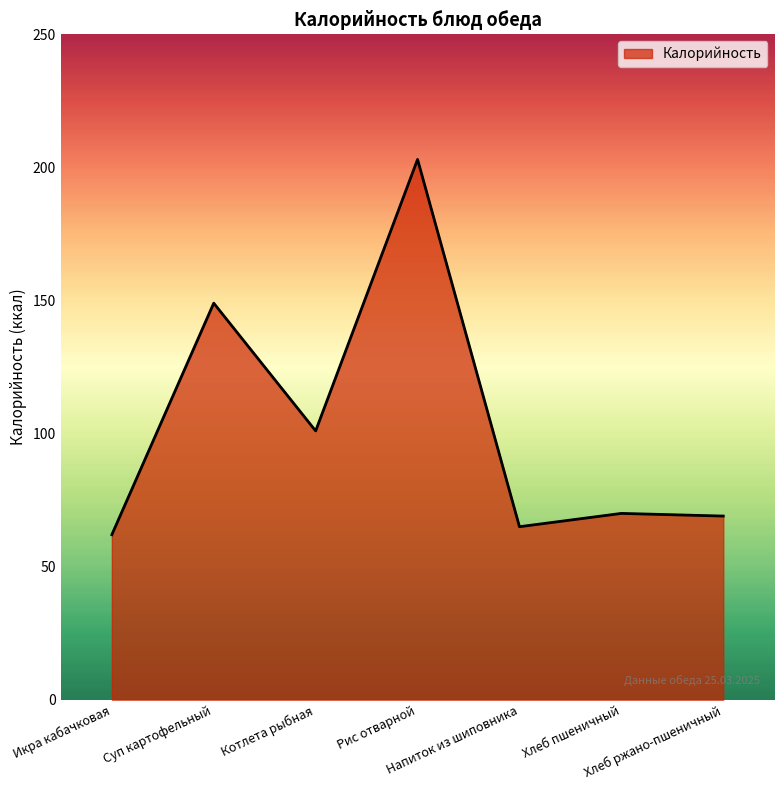

What is the greatest value displayed?

203